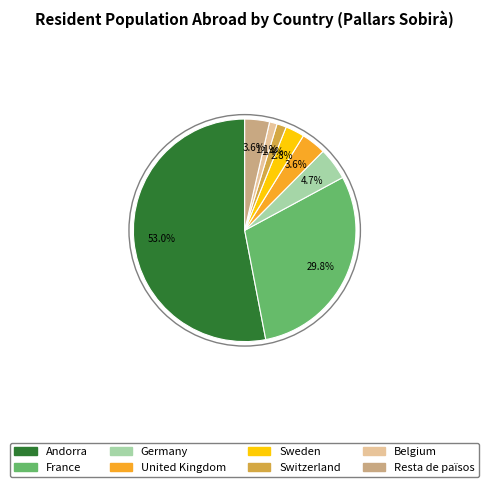

Does Andorra account for over 50% of the chart?

Yes